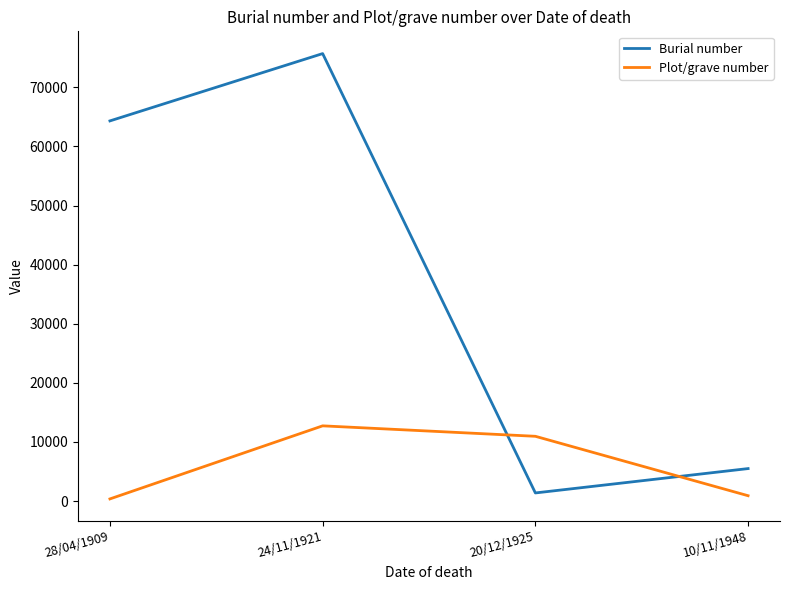

How many interior local peaks does the Plot/grave number series have?

1